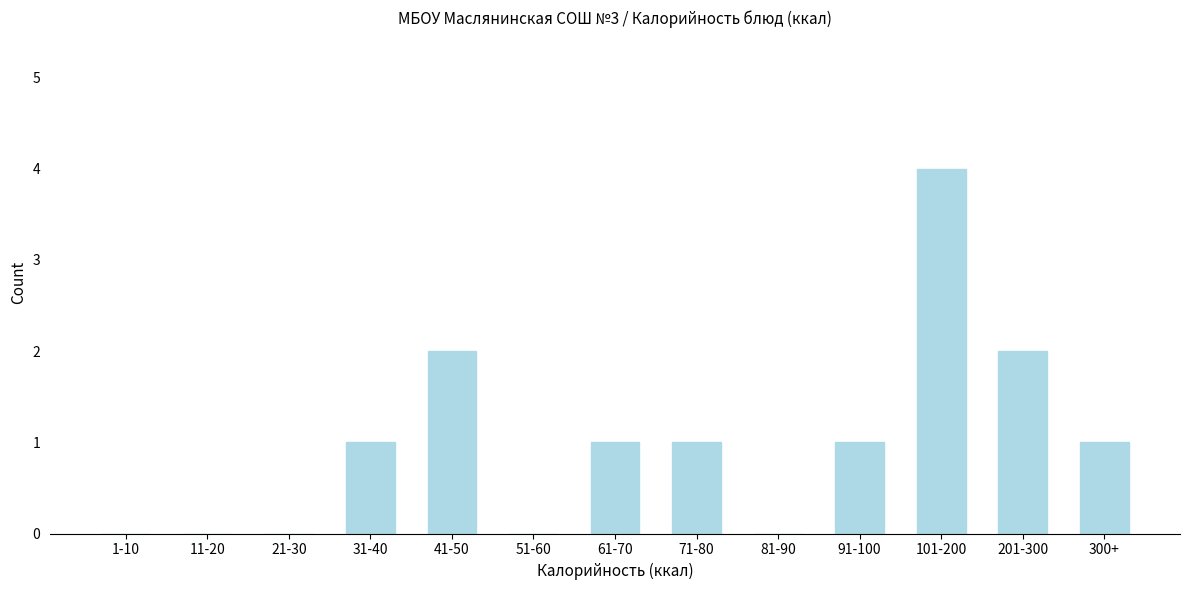

Reading right to left, list all the values displayed in this chart.

300+=1	201-300=2	101-200=4	91-100=1	81-90=0	71-80=1	61-70=1	51-60=0	41-50=2	31-40=1	21-30=0	11-20=0	1-10=0